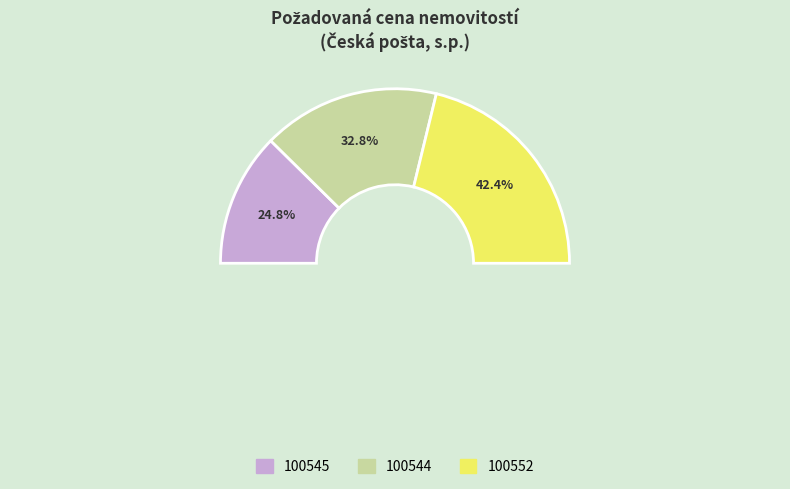

Which has a higher value, 100545 or 100544?

100544